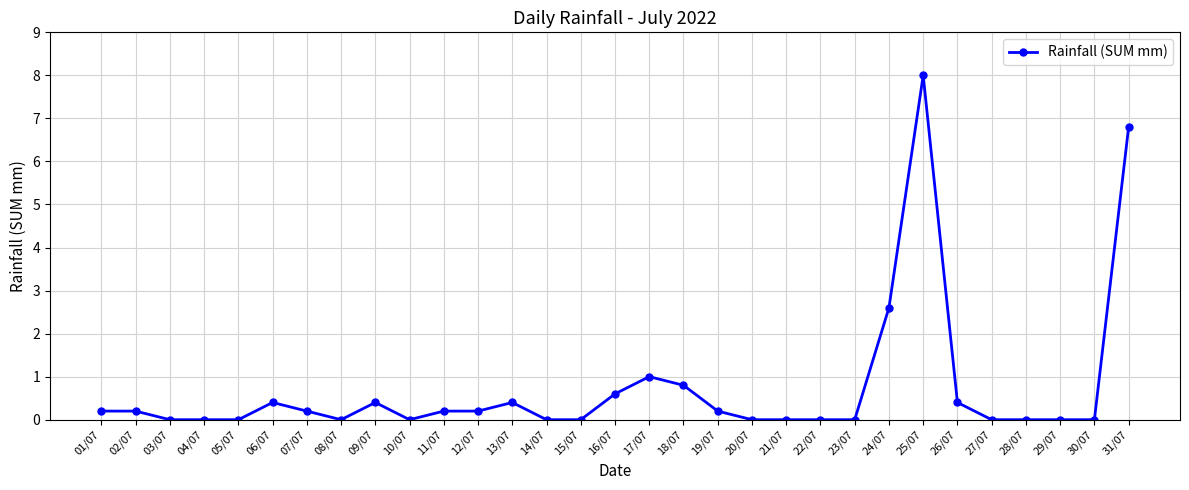

True or false: there are more than 1 points higher than both neighbors.

True